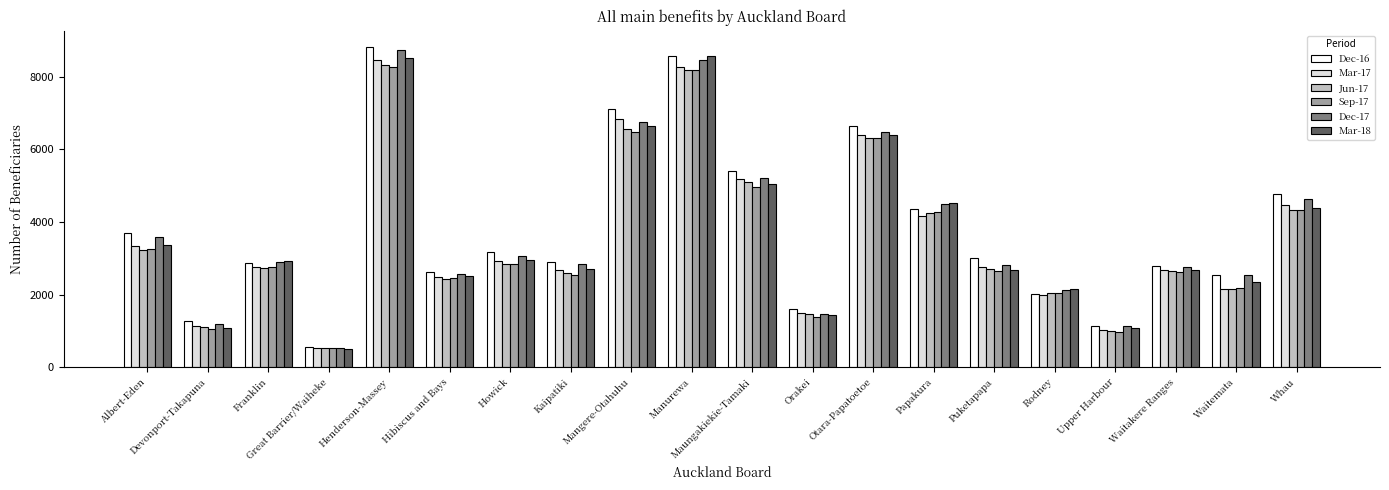

What is the total value across all series at Devonport-Takapuna?

6846